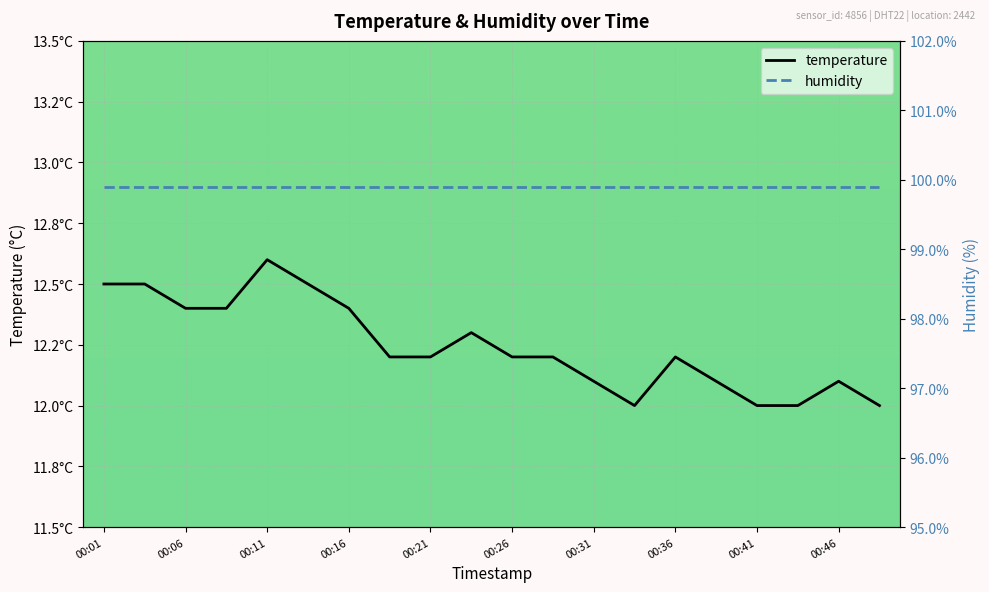

What are all the series names shown in the legend?

temperature, humidity